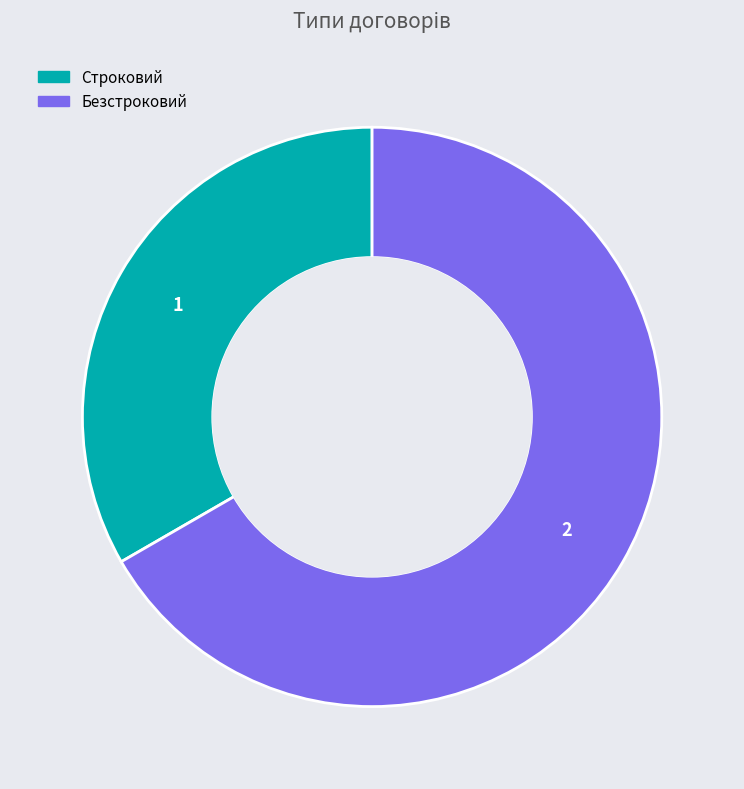

Does any single category account for the majority?

Yes